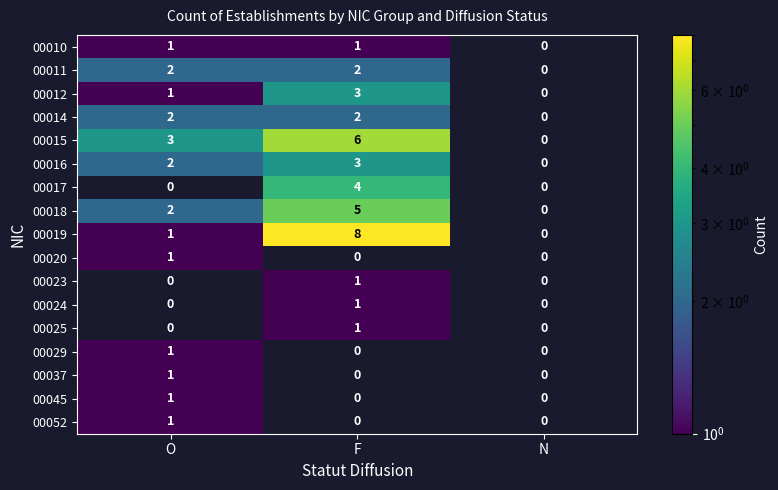

Which series has the largest range (max minus min)?

00019